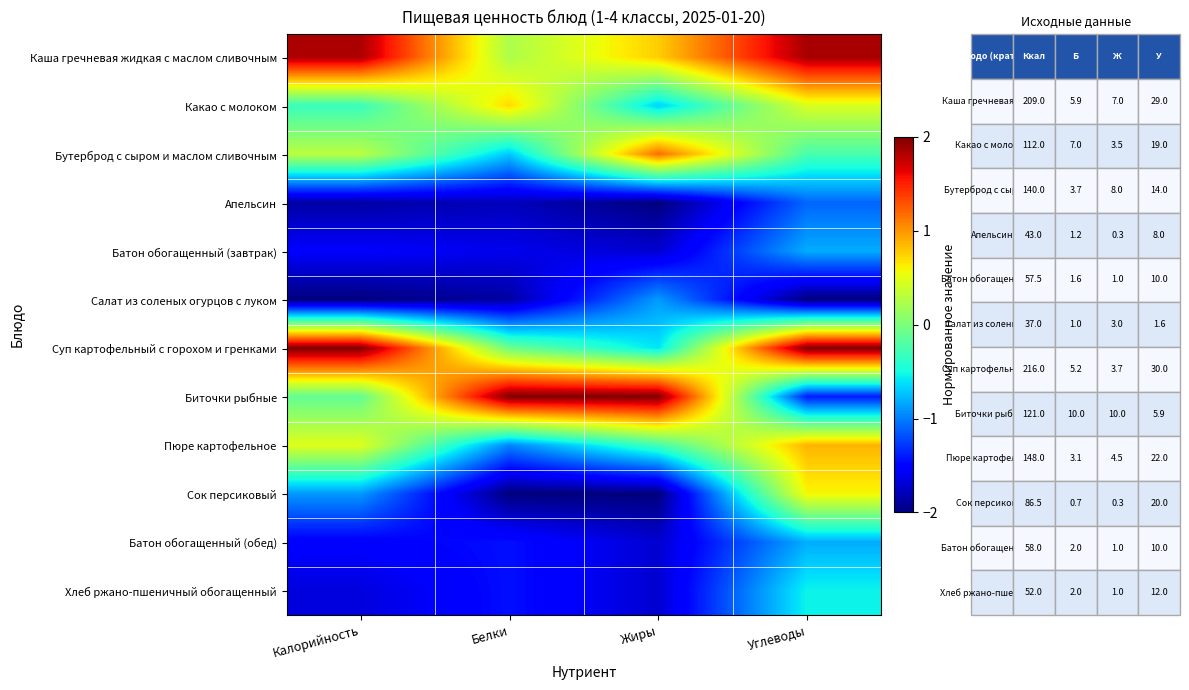

How many data points does each series have?

4